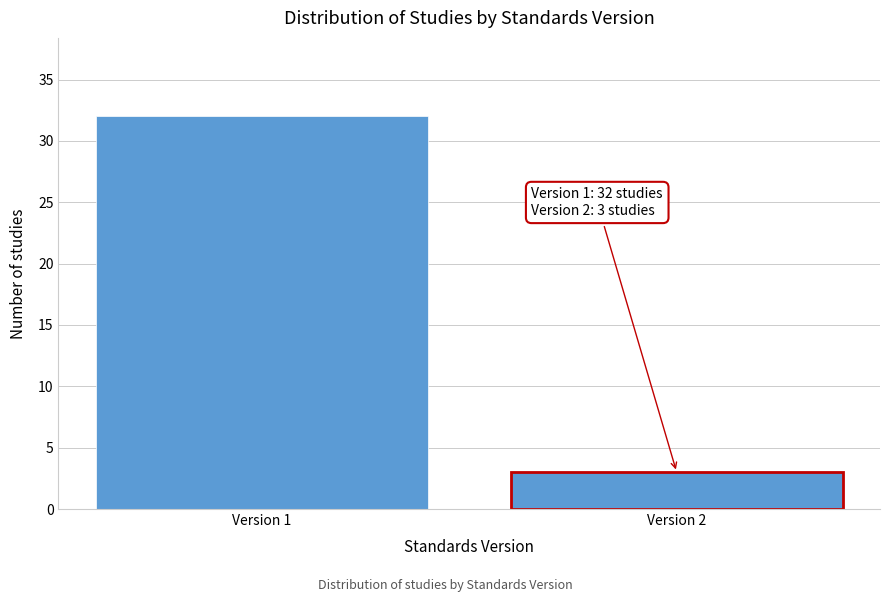

Reading left to right, extract all data points from this chart.

Version 1=32	Version 2=3